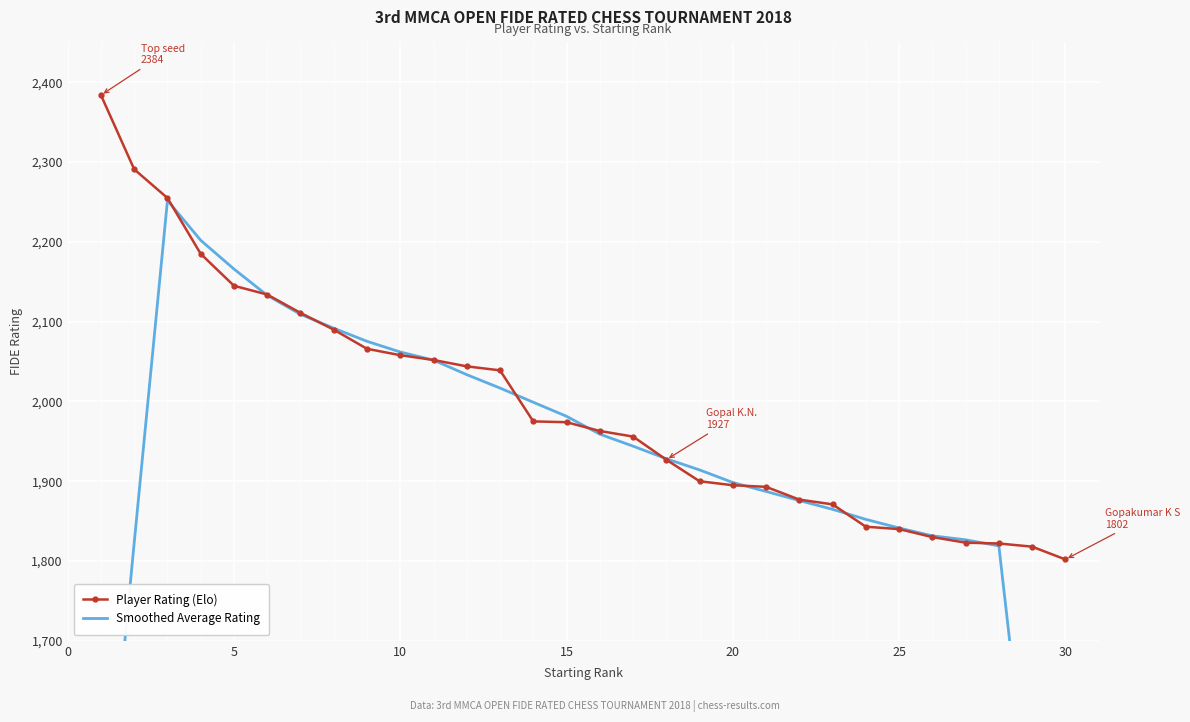

What is the minimum value for Player Rating (Elo)?

1802